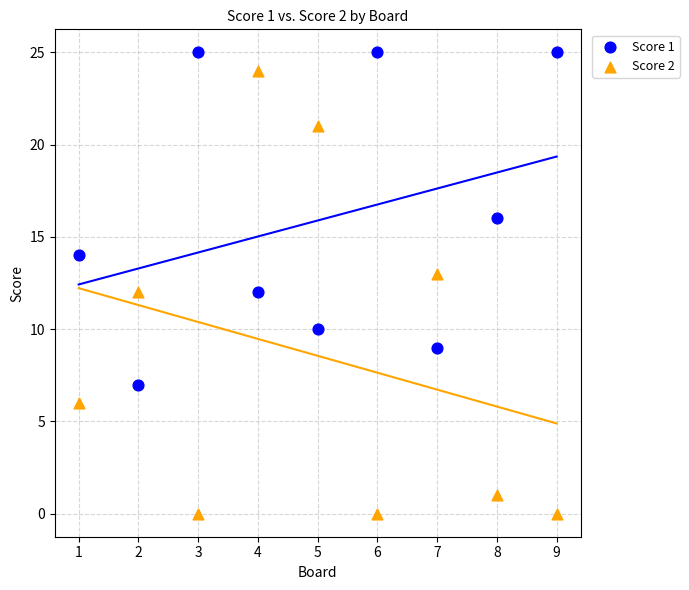

What are all the series names shown in the legend?

Score 1, Score 2